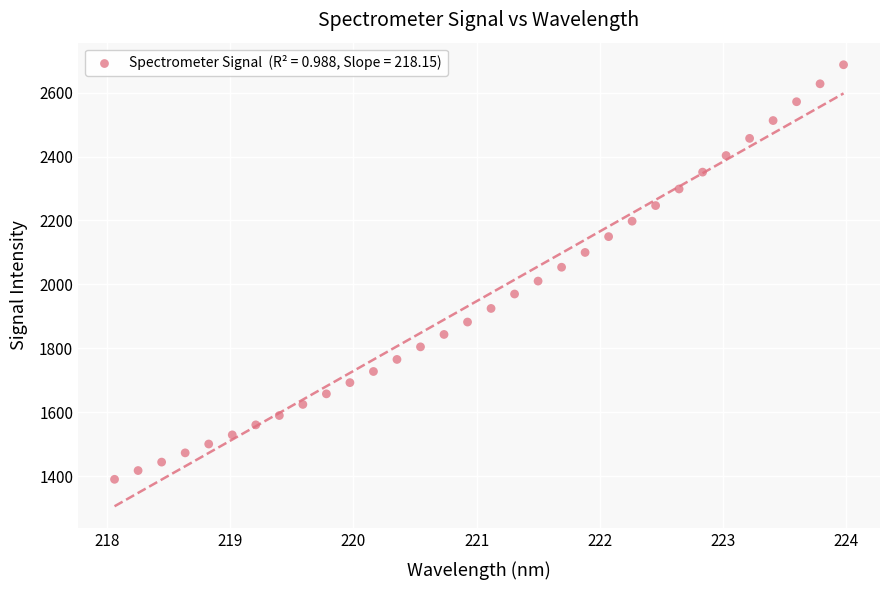

What is the range of Y values (max minus min)?

1296.9